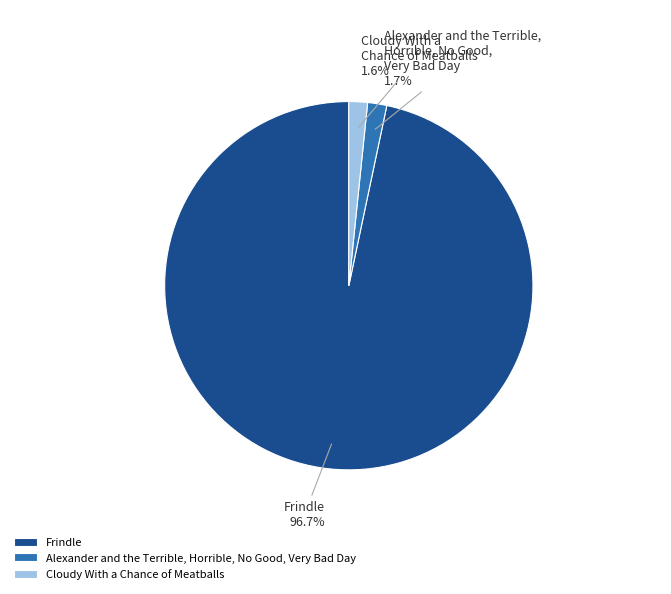

Which slice represents more than half of the pie?

Frindle